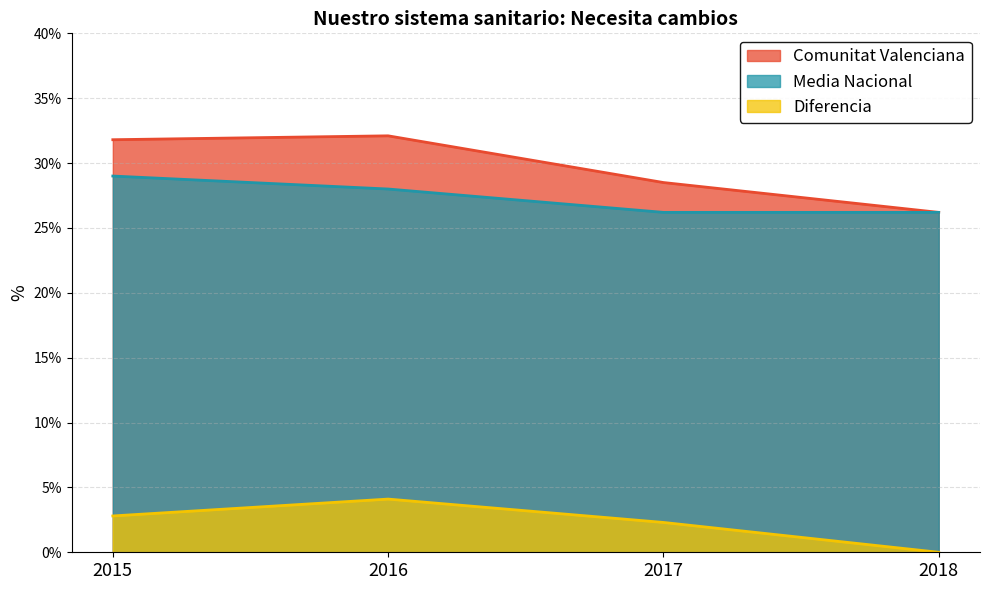

How many values in the Comunitat Valenciana series exceed 31?

2